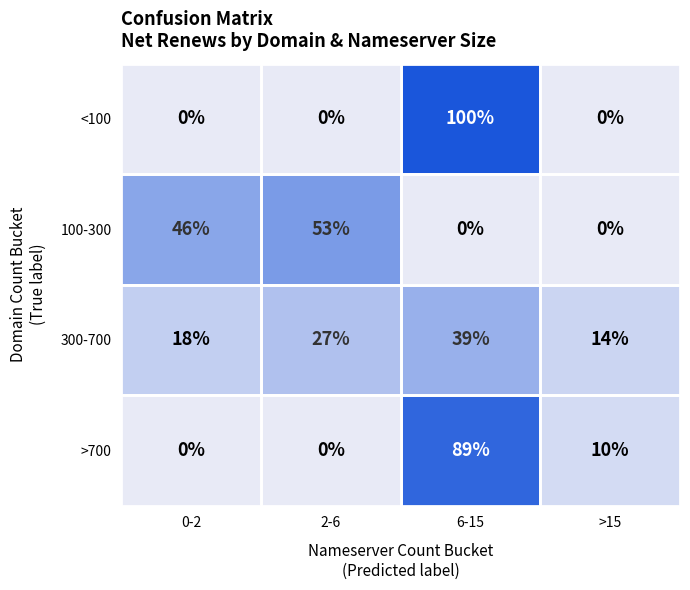

The 100-300 series shows 0 at >15. True or false?

True